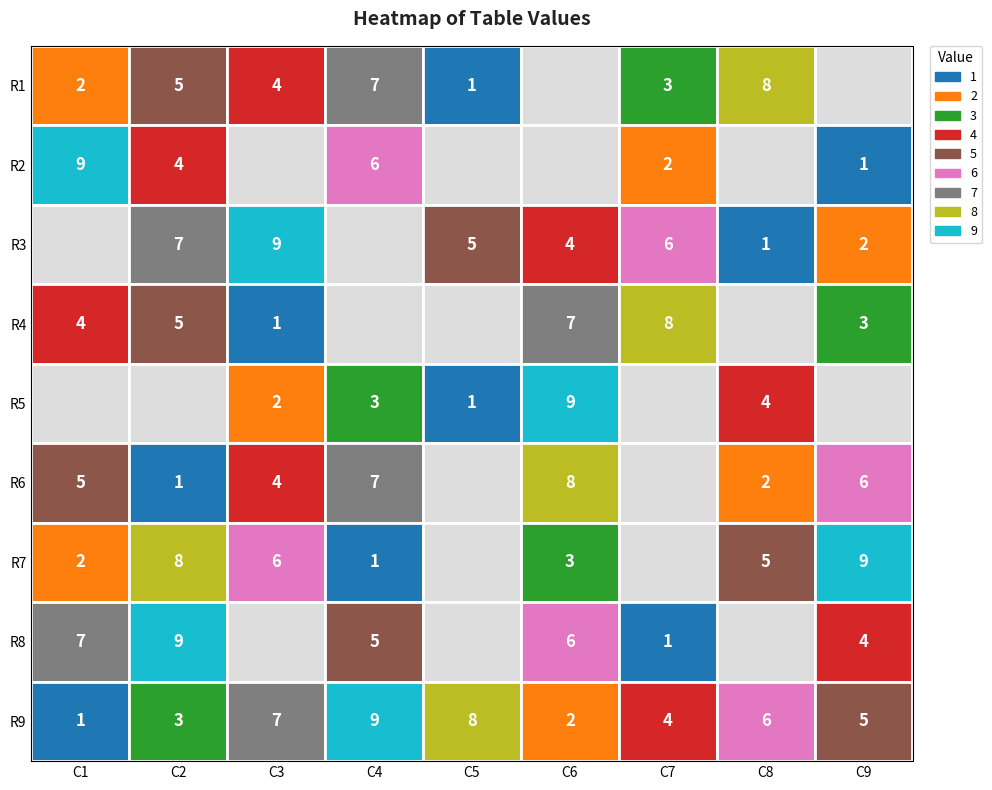

Between 3 and 6, which series saw the biggest shift?

3